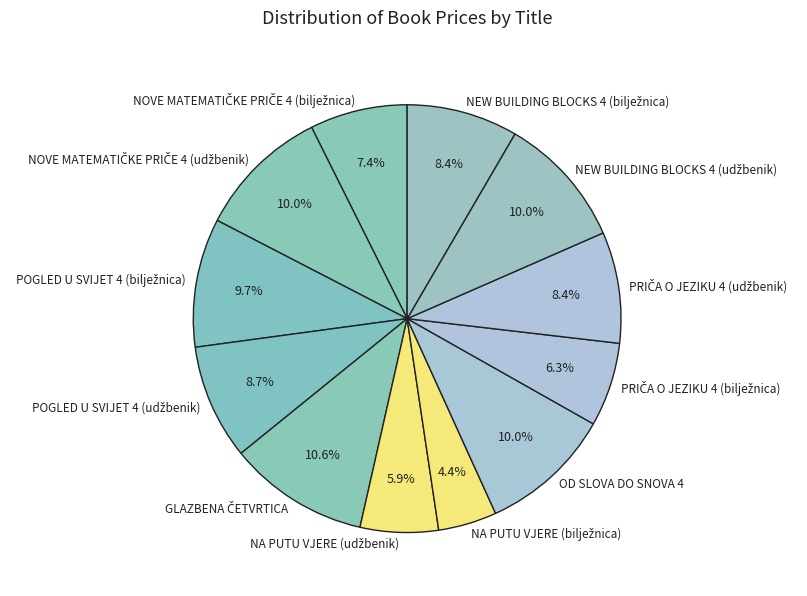

To the nearest percent, what is the average slice percentage?

8%